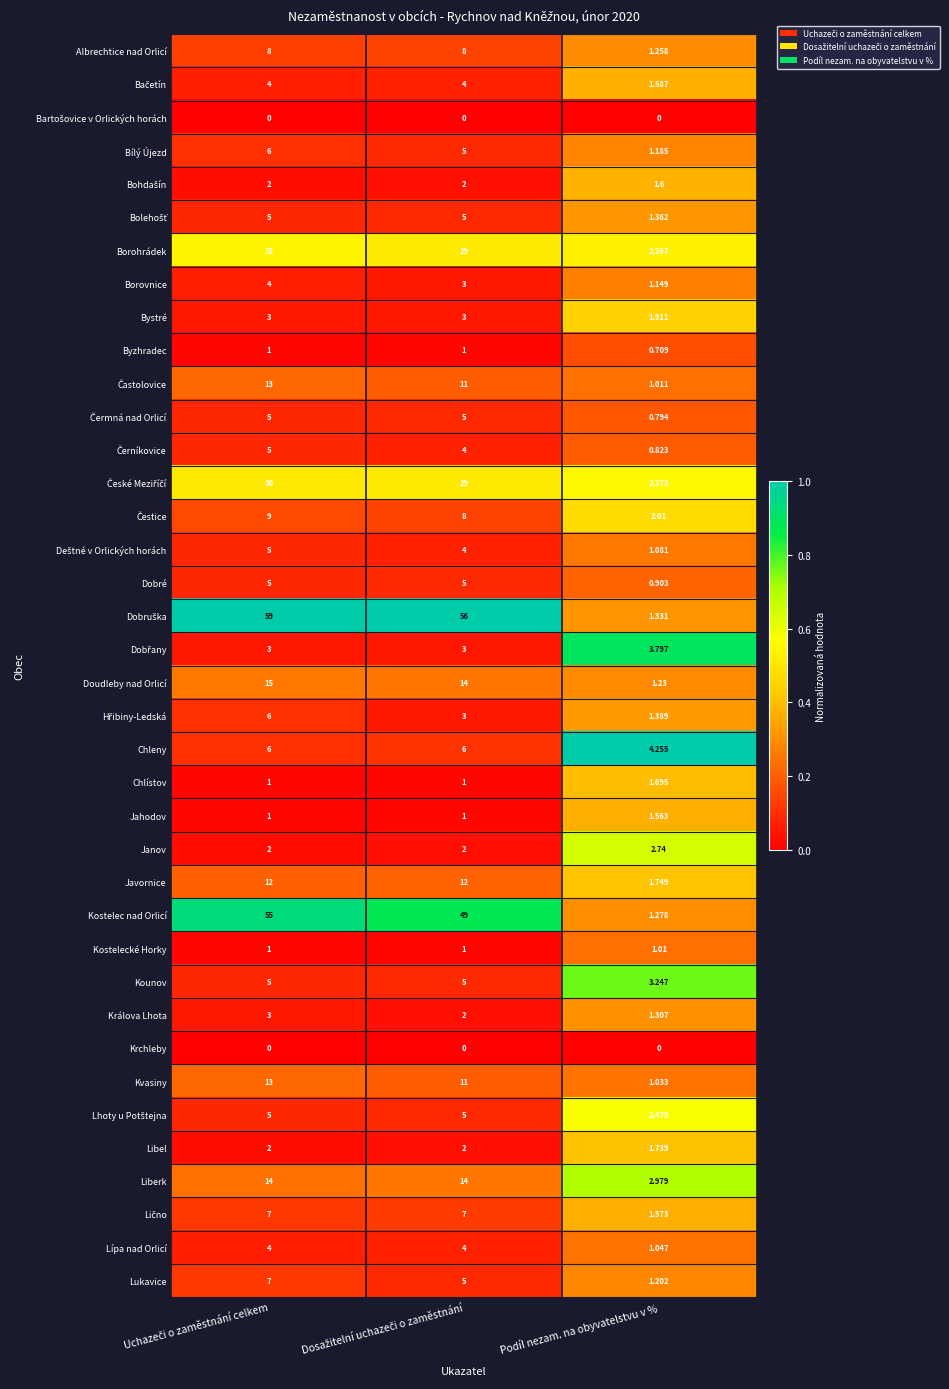

How many categories are shown in the chart?

3